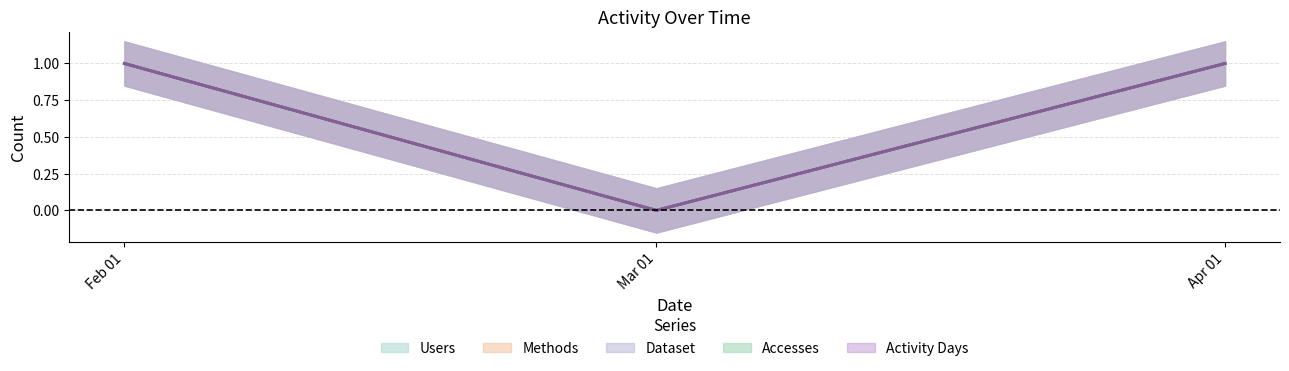

At how many categories does at least one series exceed 0?

2